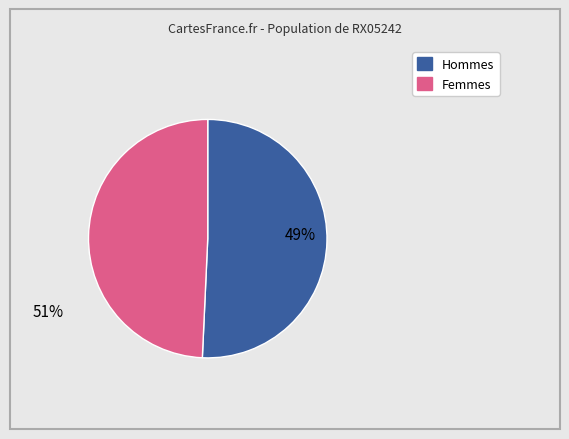

Is RX05242C04 the majority of the pie?

No